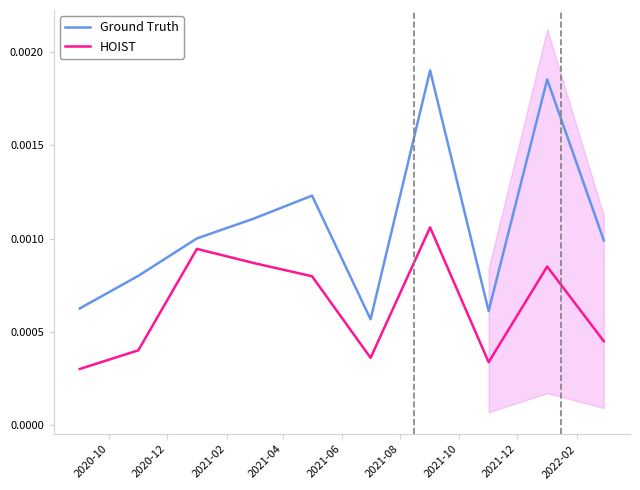

List the series in order of their overall mean, highest first.

Ground Truth, HOIST